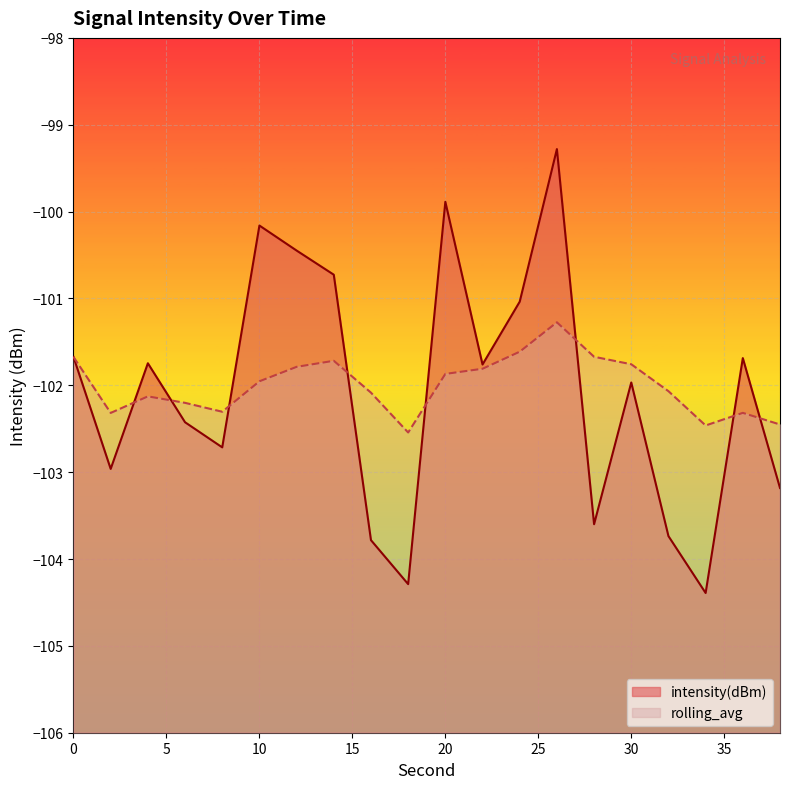

Where is the first local minimum for intensity(dBm)?

2